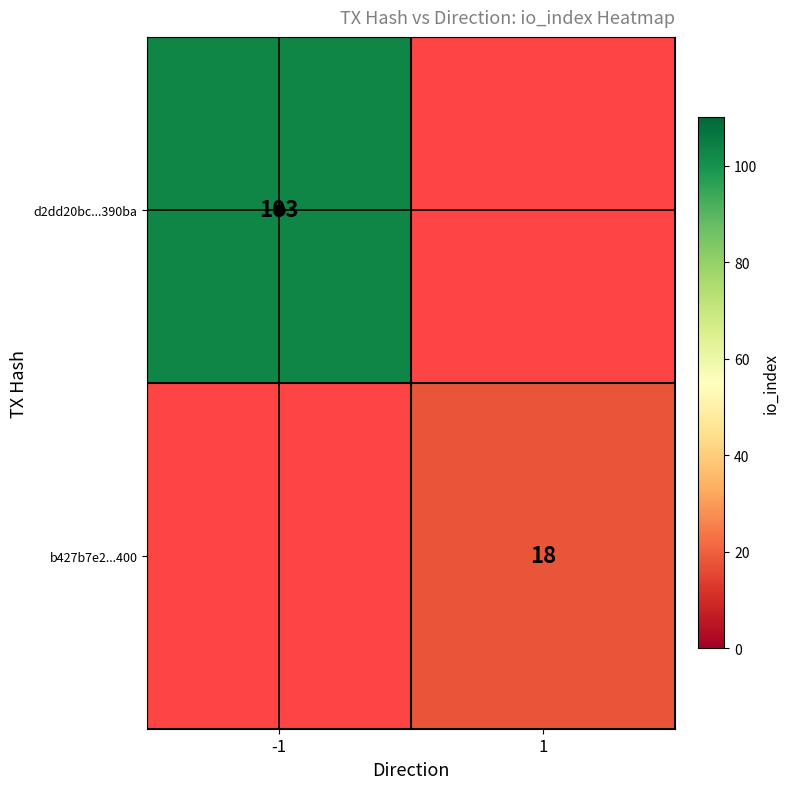

How many series are shown in this chart?

2